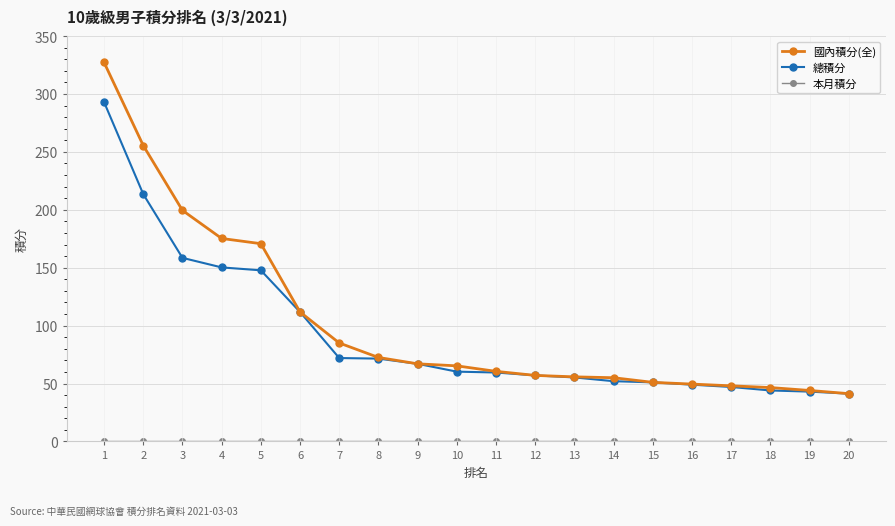

What is the maximum value for 總積分?

293.0